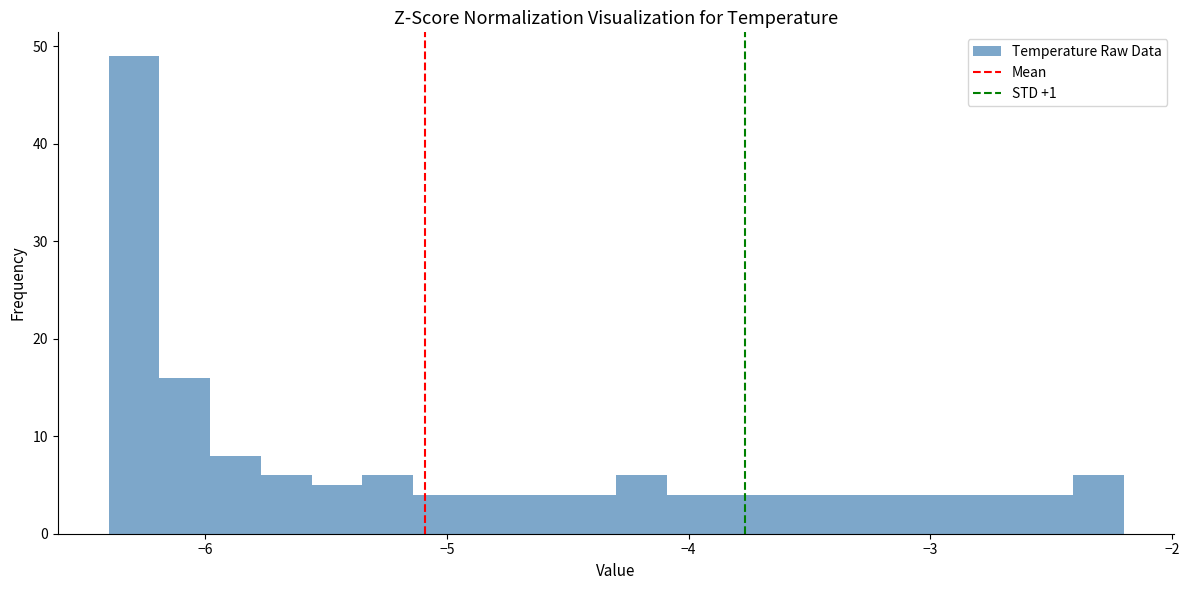

Around what value on the x-axis is the tallest bar? Give the approximate position of its centre, as read against the axis.

-6.3